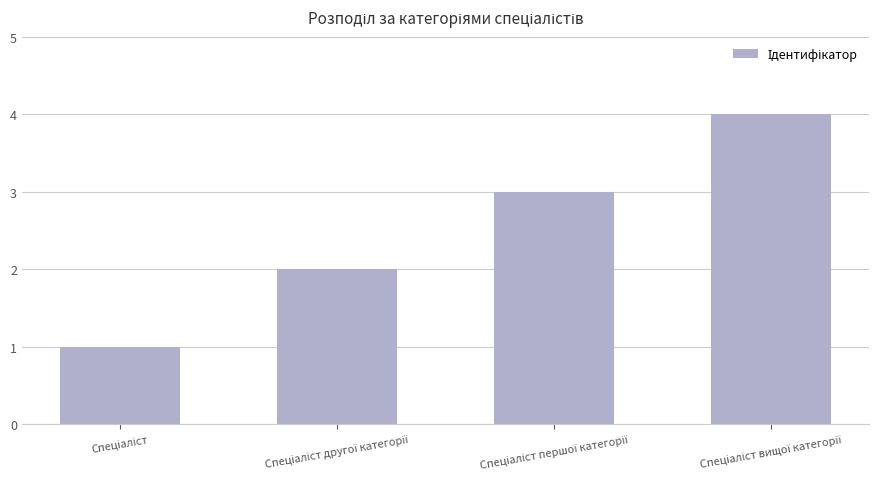

What is the difference between the maximum and minimum values?

3